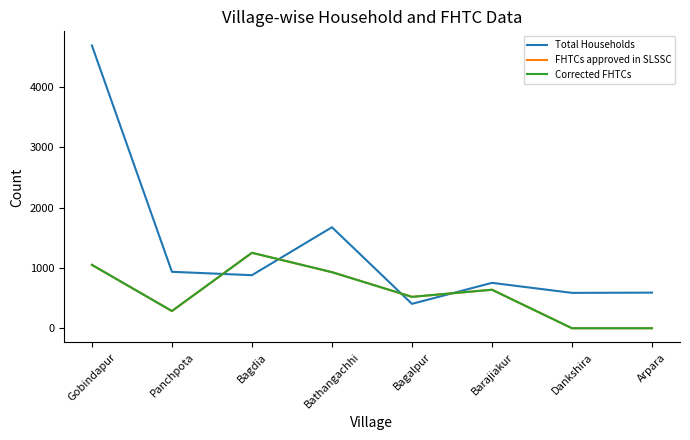

What is the minimum value for Total Households?

404